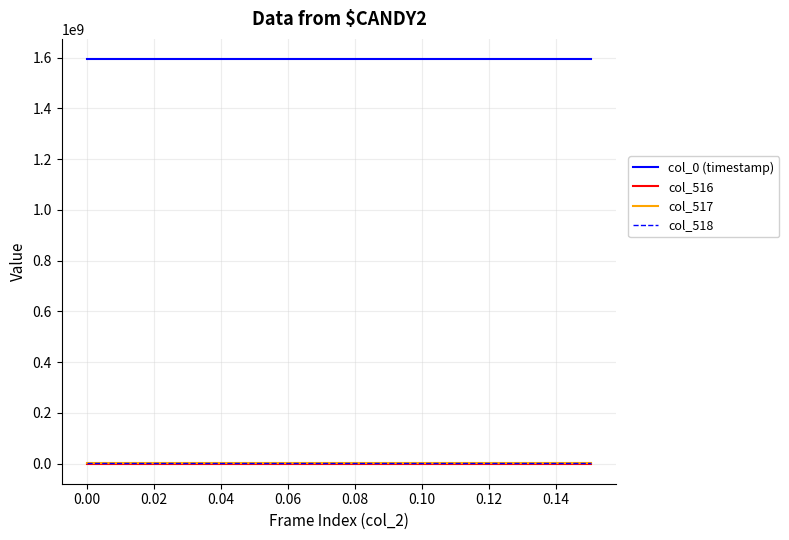

What is the greatest value displayed?

1594307354.8